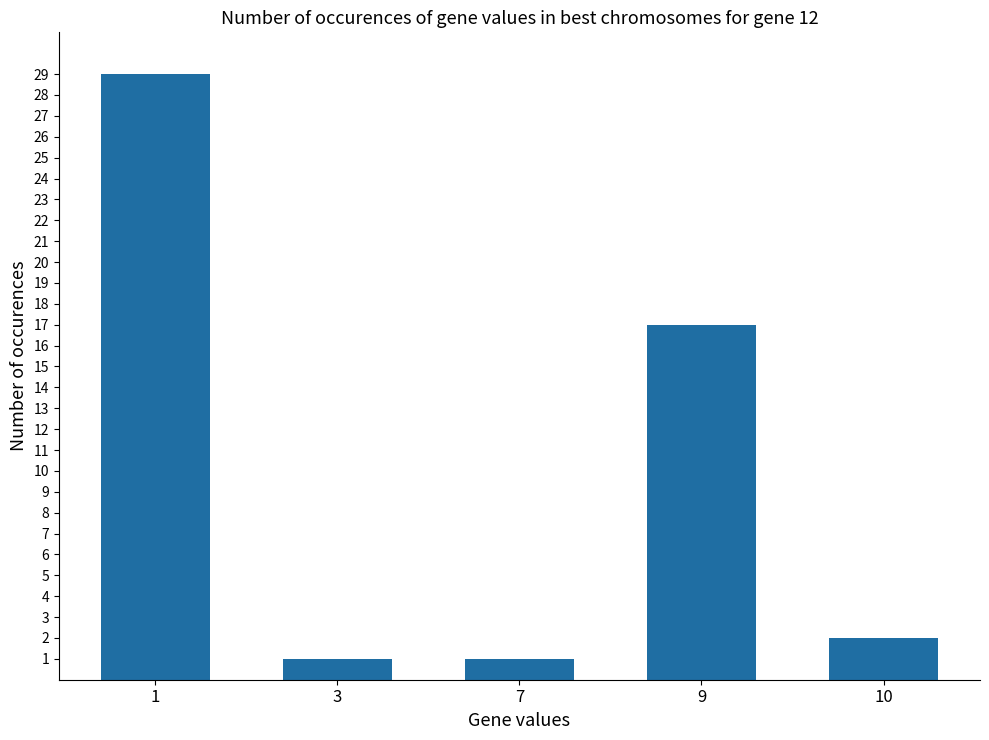

What is the minimum value shown in the chart?

1